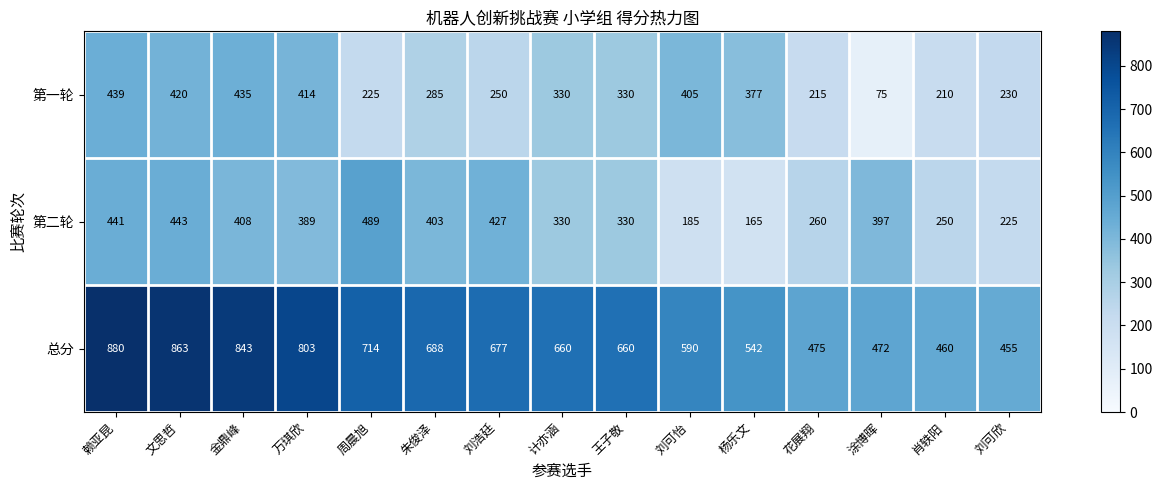

What is the difference between the maximum and second lowest values in the 第二轮 series?

304